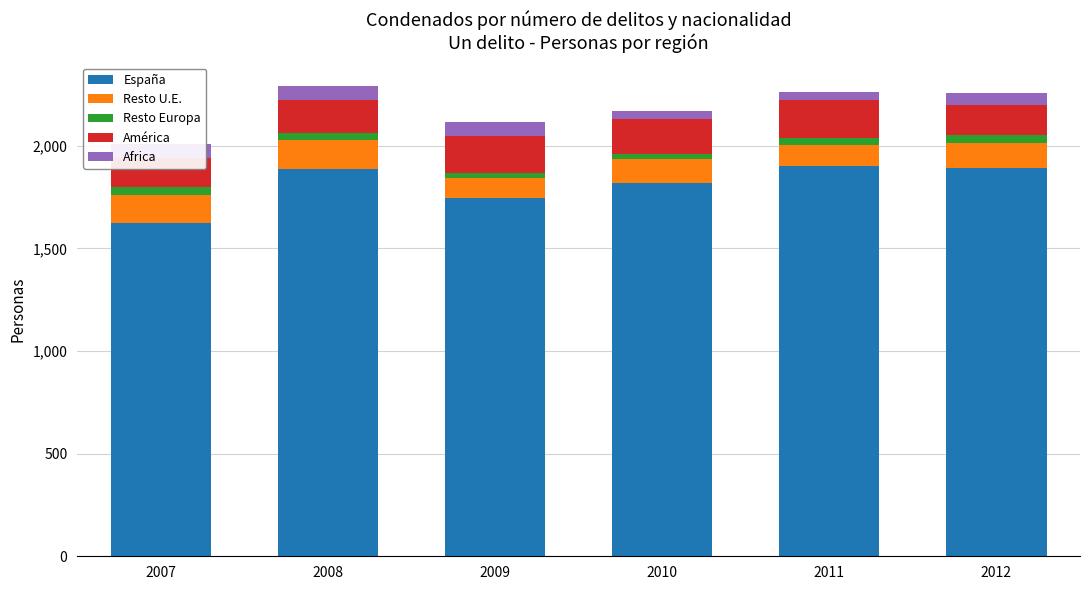

List the series in order of their peak value, lowest first.

Resto Europa, Africa, Resto U.E., América, España